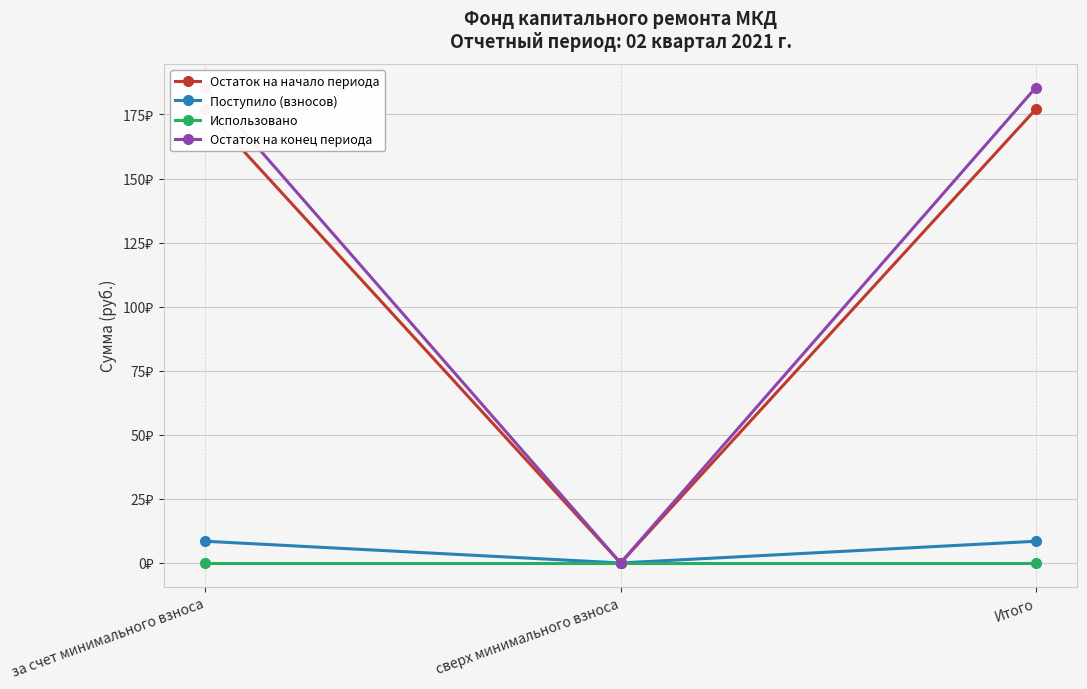

Rank the series by their maximum value, from highest to lowest.

Остаток на конец периода, Остаток на начало периода, Поступило (взносов), Использовано